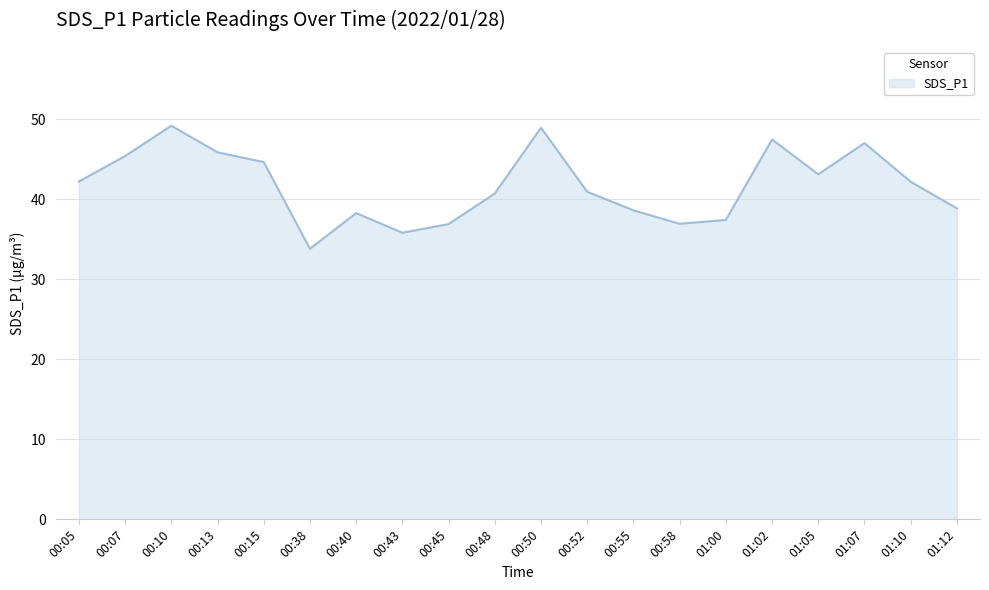

What is the difference between the values at 00:15 and 00:52?

3.7